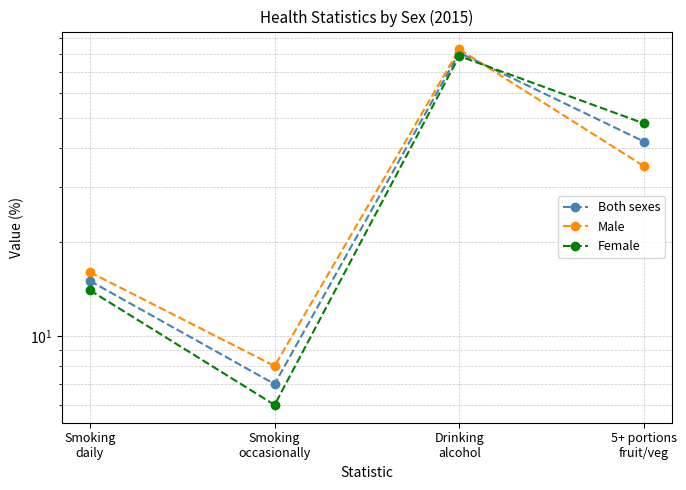

What is the value of the Both sexes point at the 1st from the left?

15